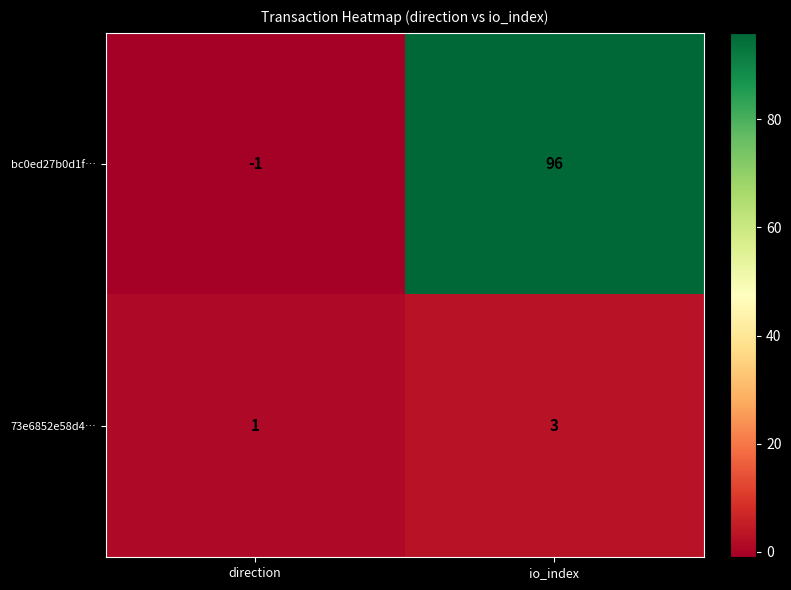

The bc0ed27b0d1f… series shows -1 at direction. True or false?

True